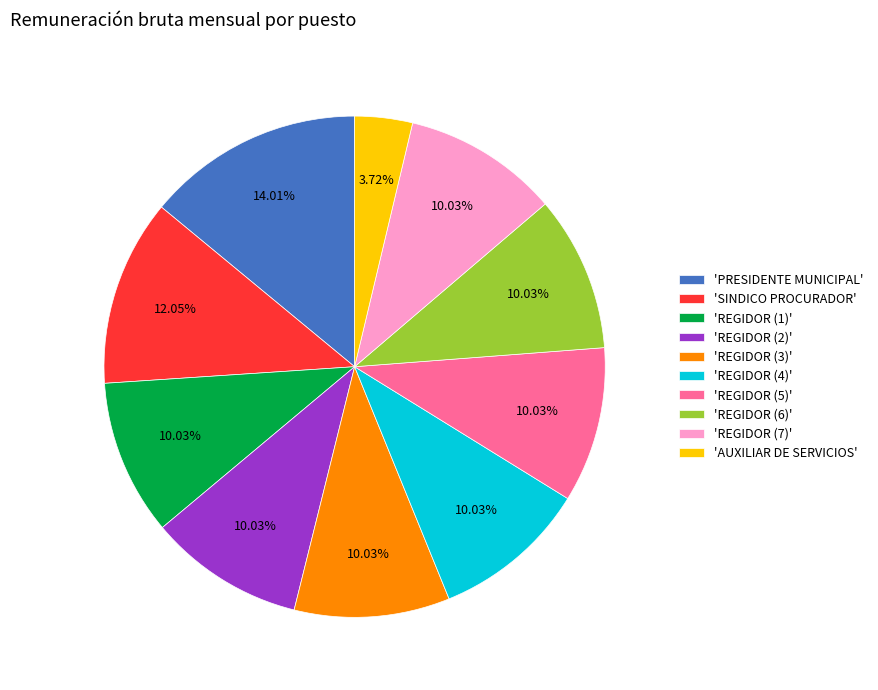

What is the ratio of the value at 'AUXILIAR DE SERVICIOS' to the value at 'REGIDOR (7)'?

0.4